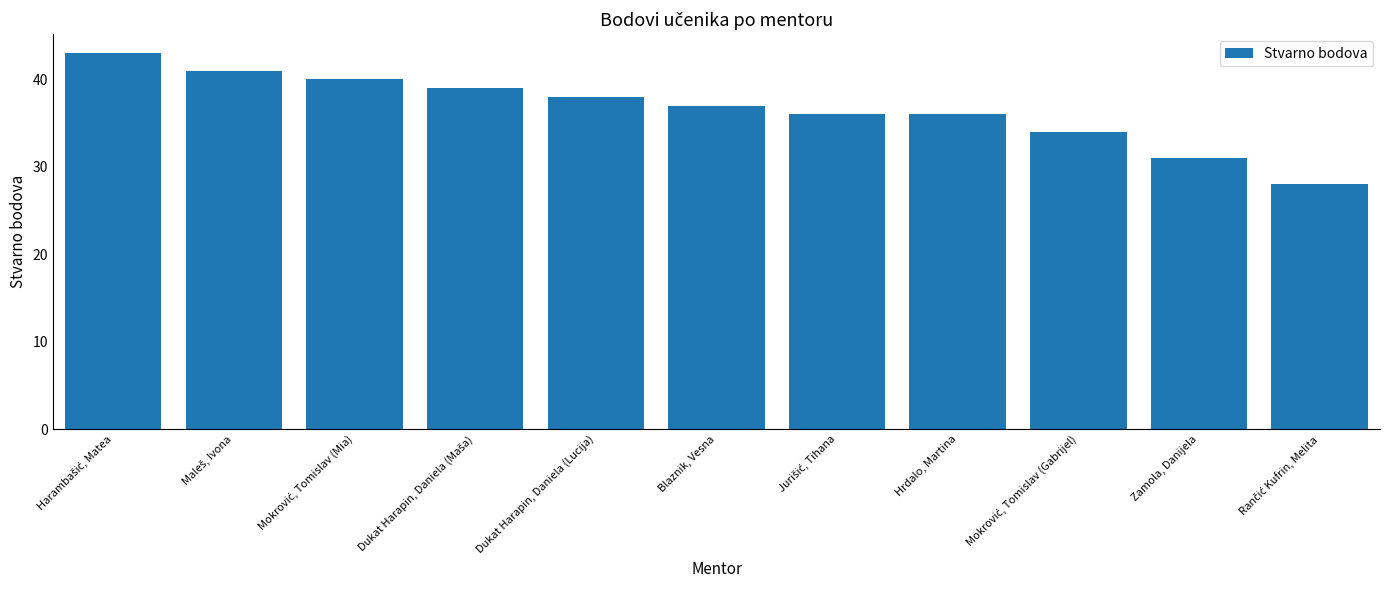

What is the approximate value at Blaznik, Vesna, to the nearest 10?

40